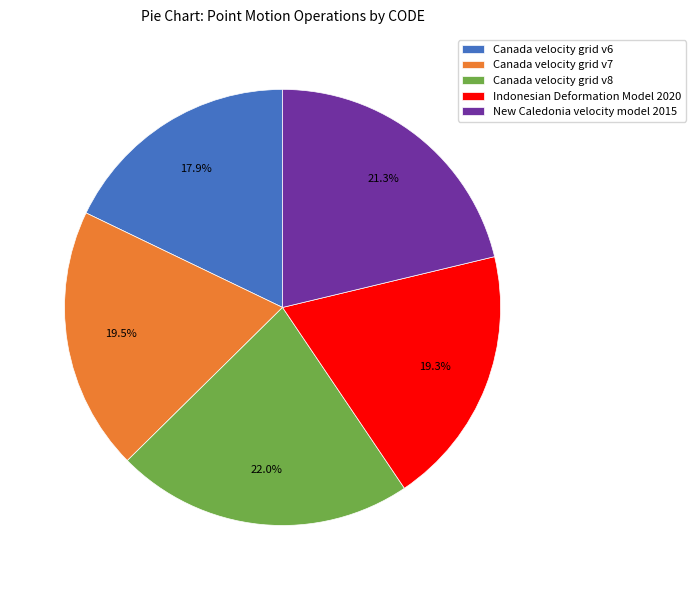

Does any single category account for the majority?

No